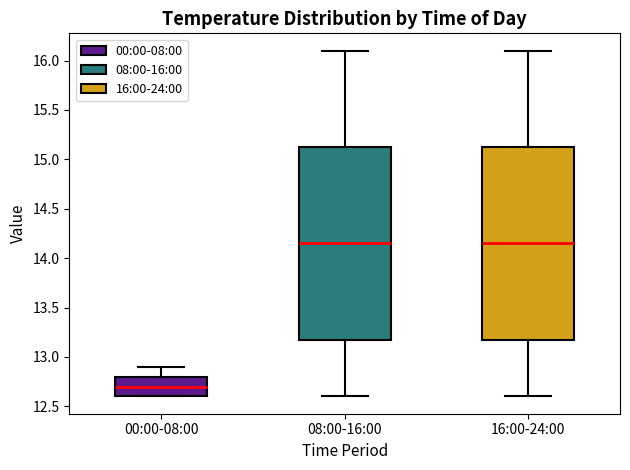

Which box's median line is the lowest?

00:00-08:00